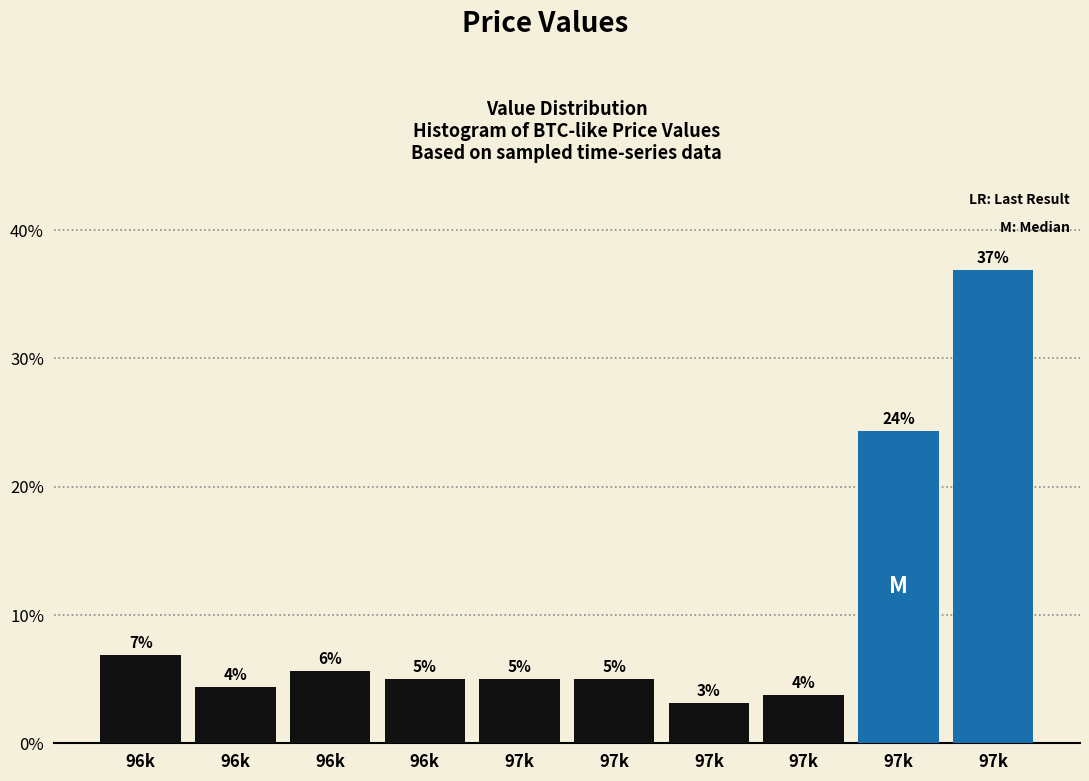

Does the chart contain any negative values?

No